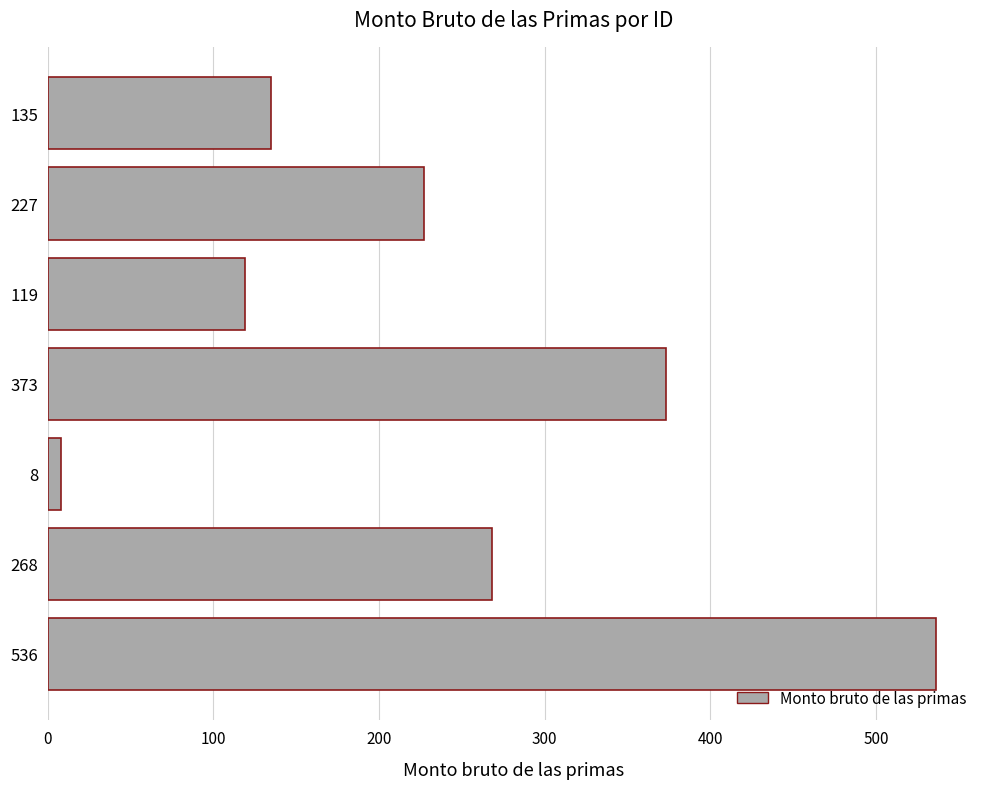

List the labels in order of value, largest first.

536, 373, 268, 227, 135, 119, 8